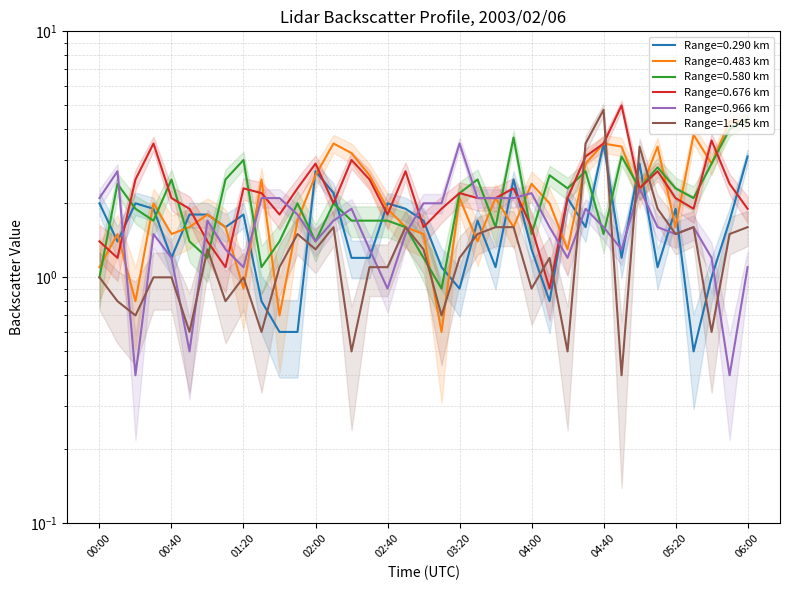

What is the highest value of the 1.545 series?

4.8